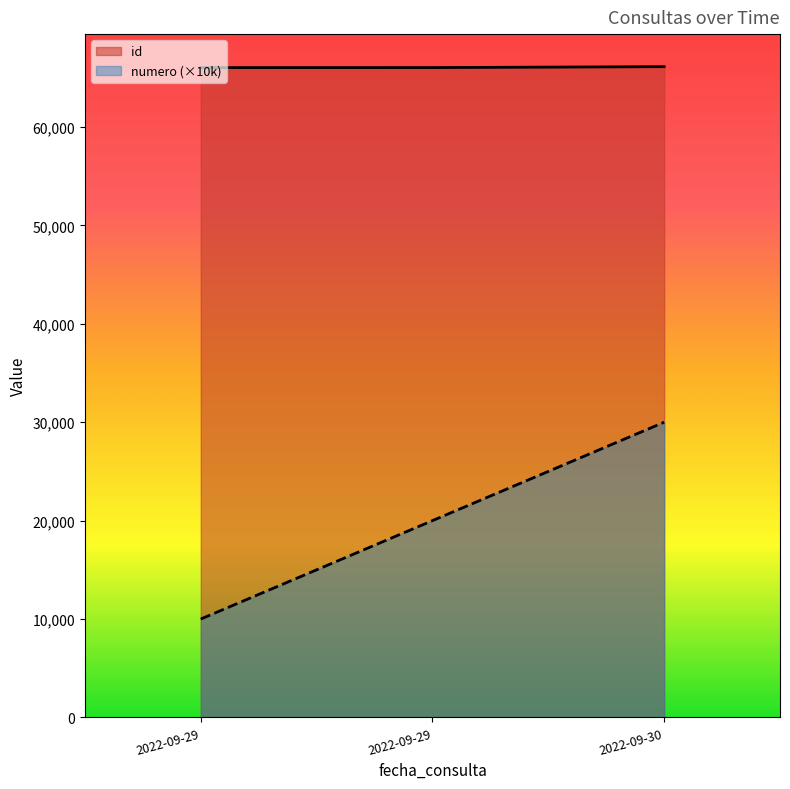

How many lines are shown in the chart?

2